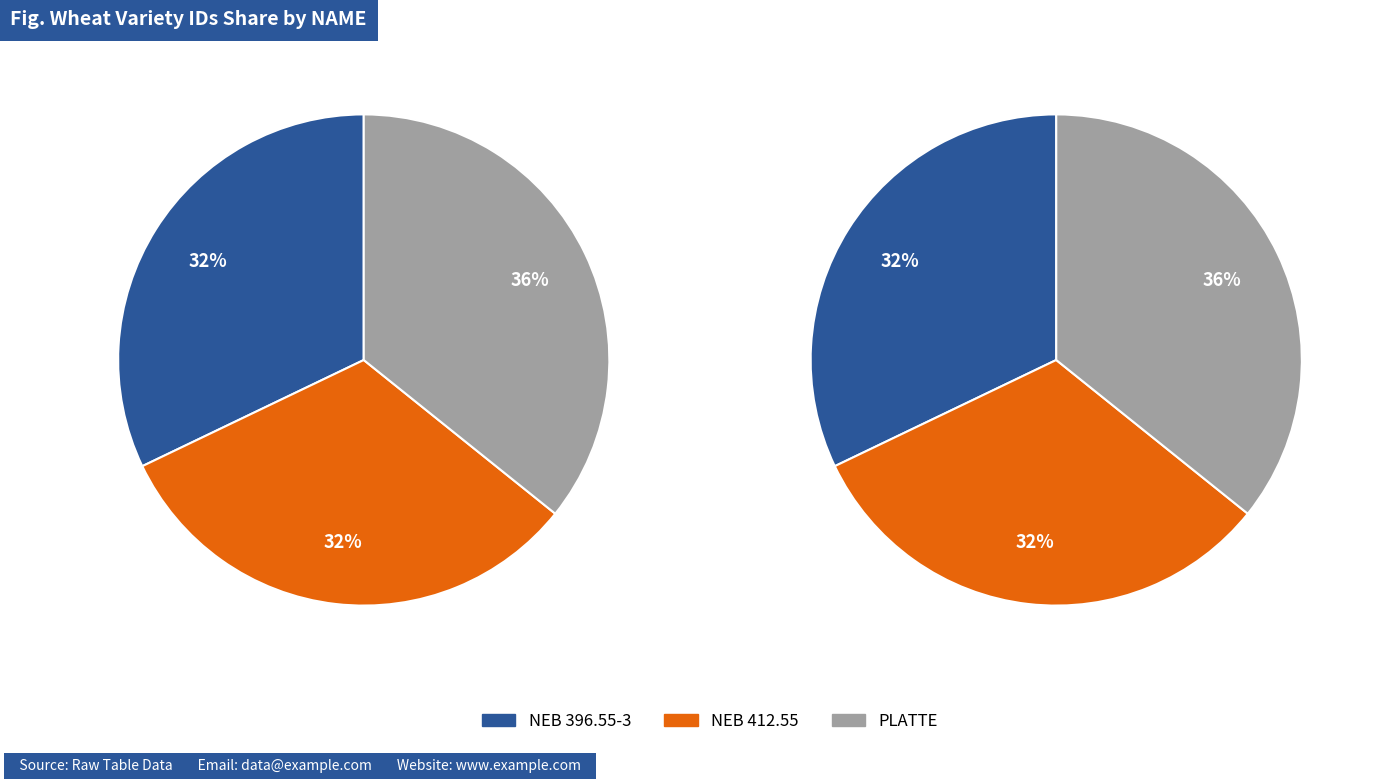

How many slices are in this pie chart?

3